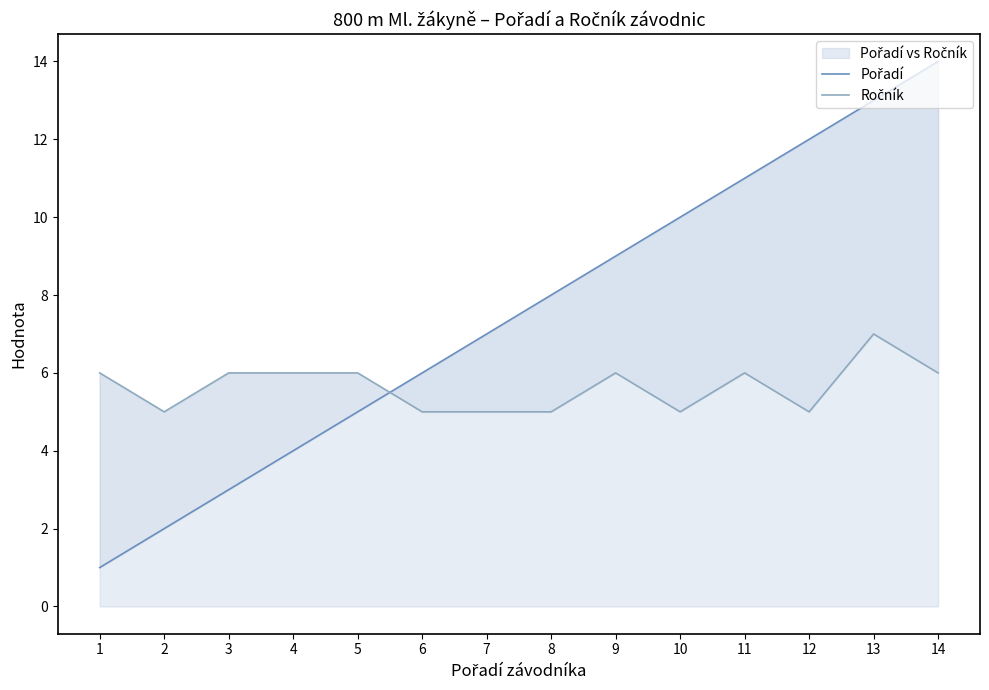

At which label is Ročník closest to 6?

1